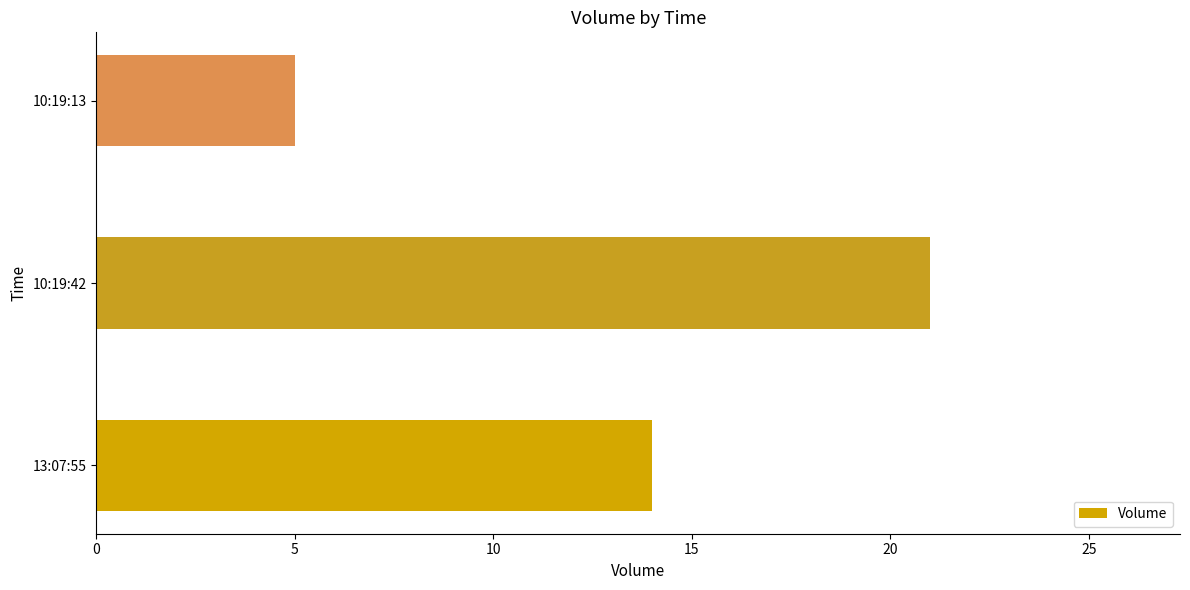

Reading left to right, list all the values displayed in this chart.

14	21	5